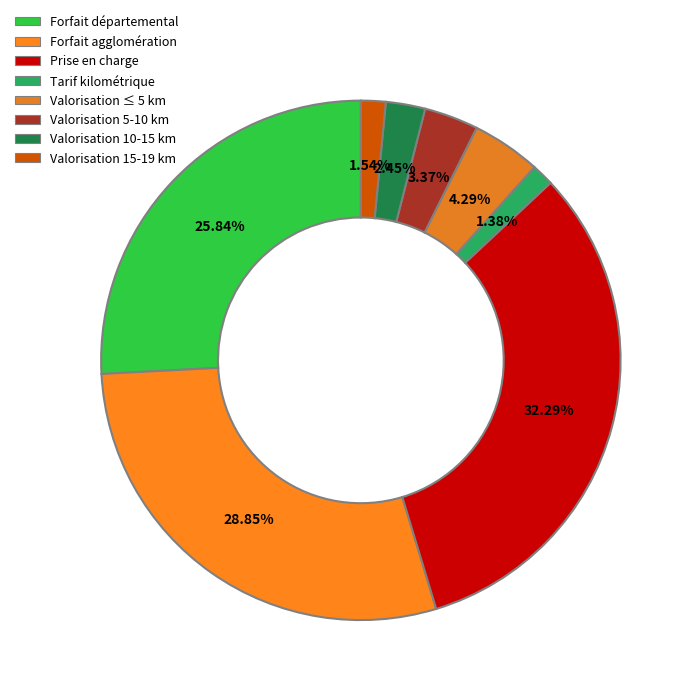

True or false: Valorisation 5-10 km accounts for 3% of the total.

True